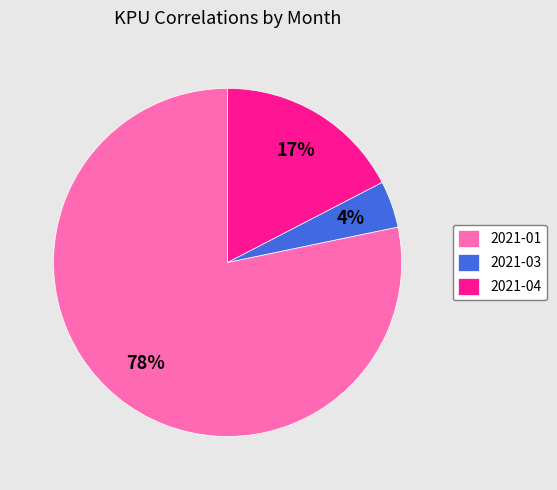

Is 2021-04 the majority of the pie?

No